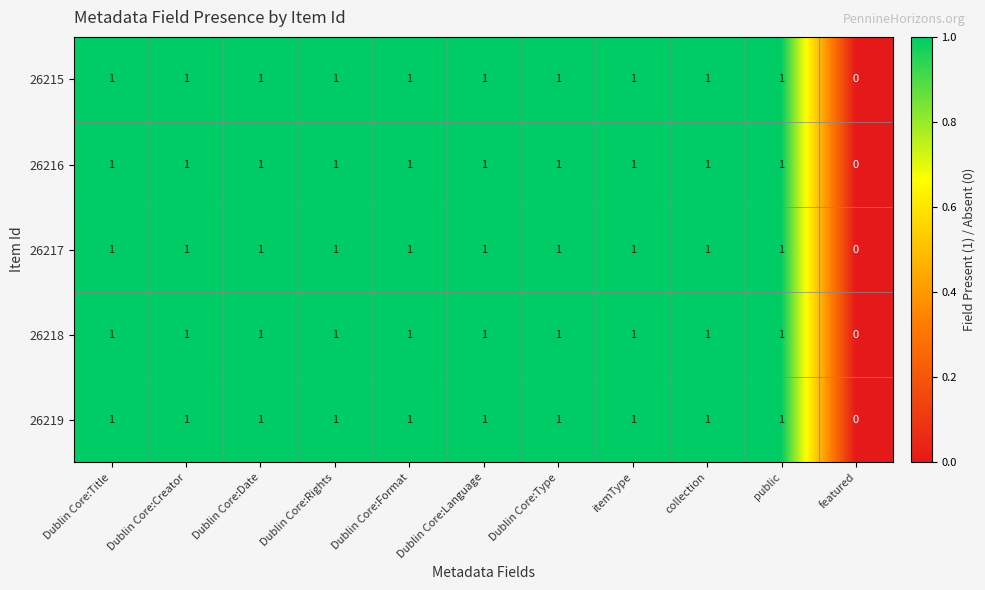

What is the sum of all 26216 values?

10